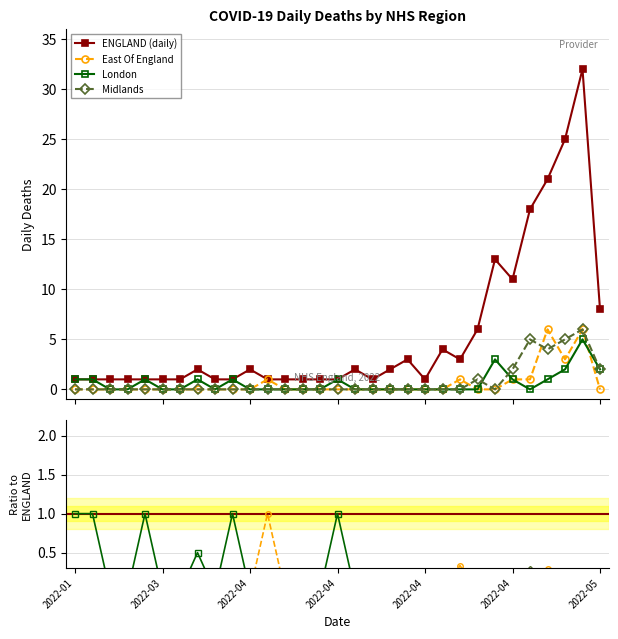

Which series has the widest spread of values?

ENGLAND (daily)